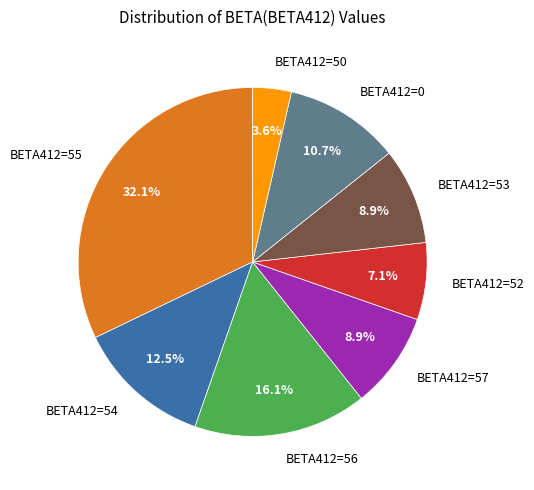

Does any single category account for the majority?

No